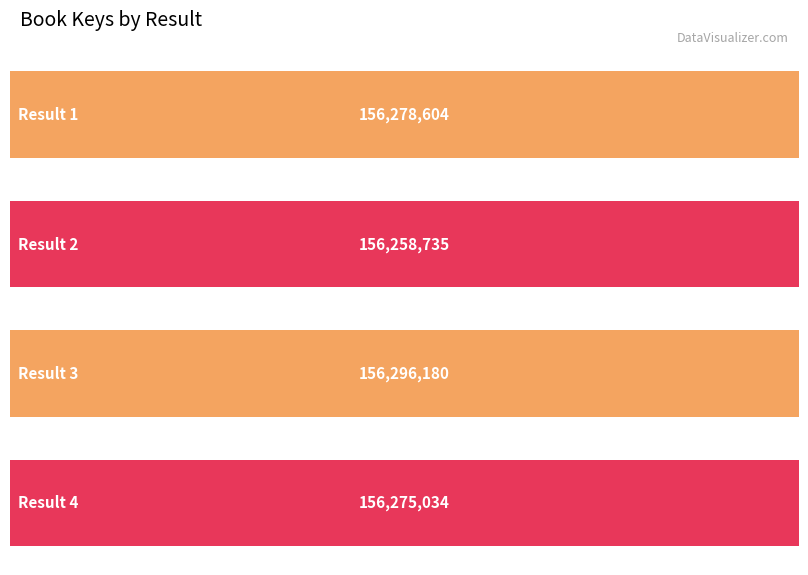

Which label corresponds to the largest value in the chart?

3